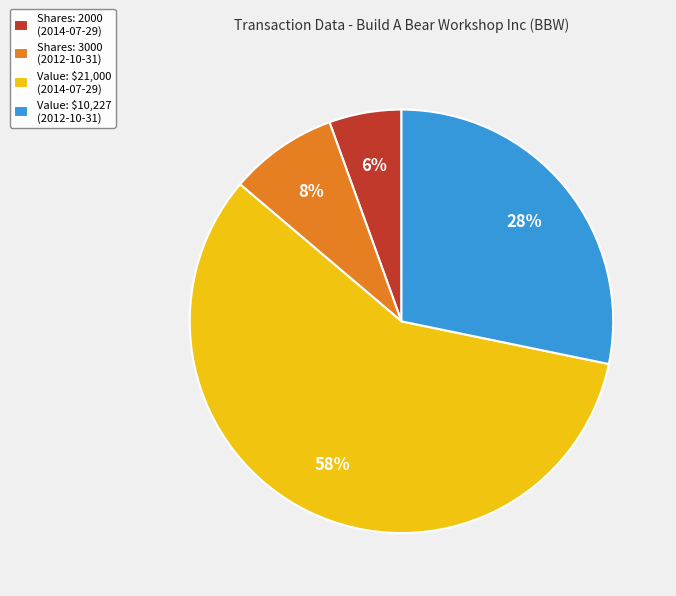

Does any single category account for the majority?

Yes